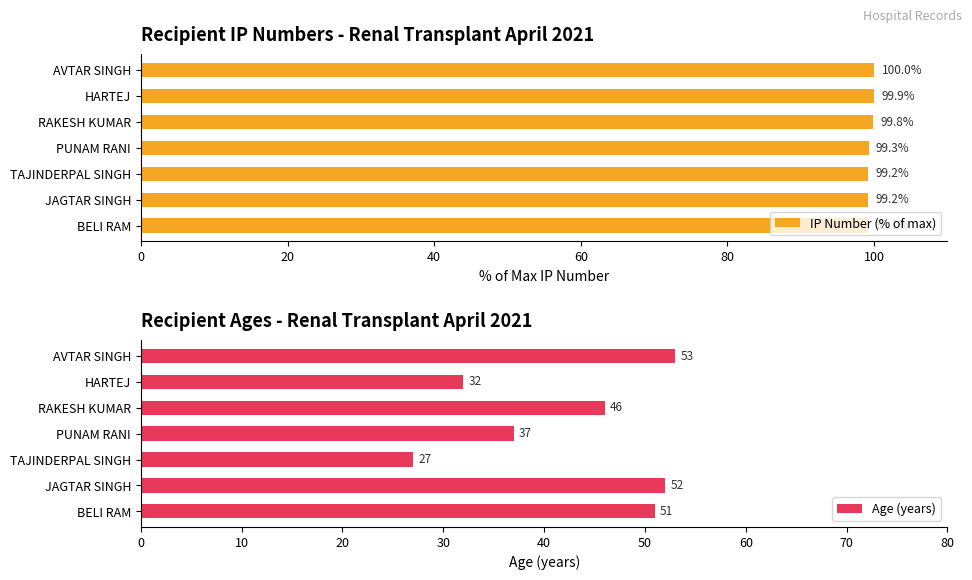

At which label does IP Number (% of max) reach its minimum?

BELI RAM